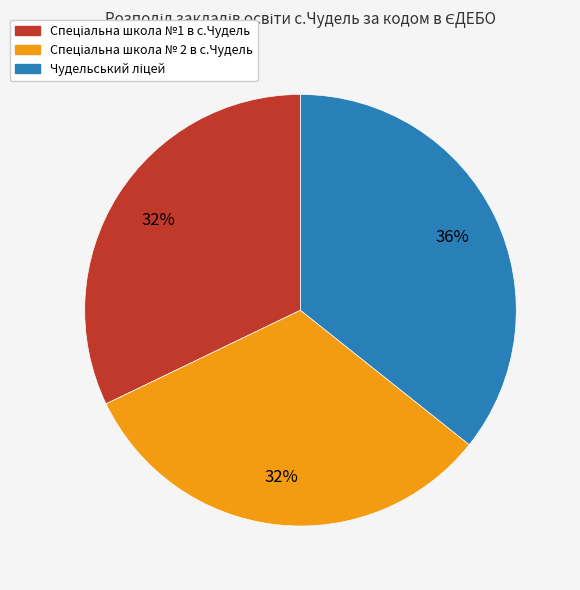

Does any single category account for the majority?

No